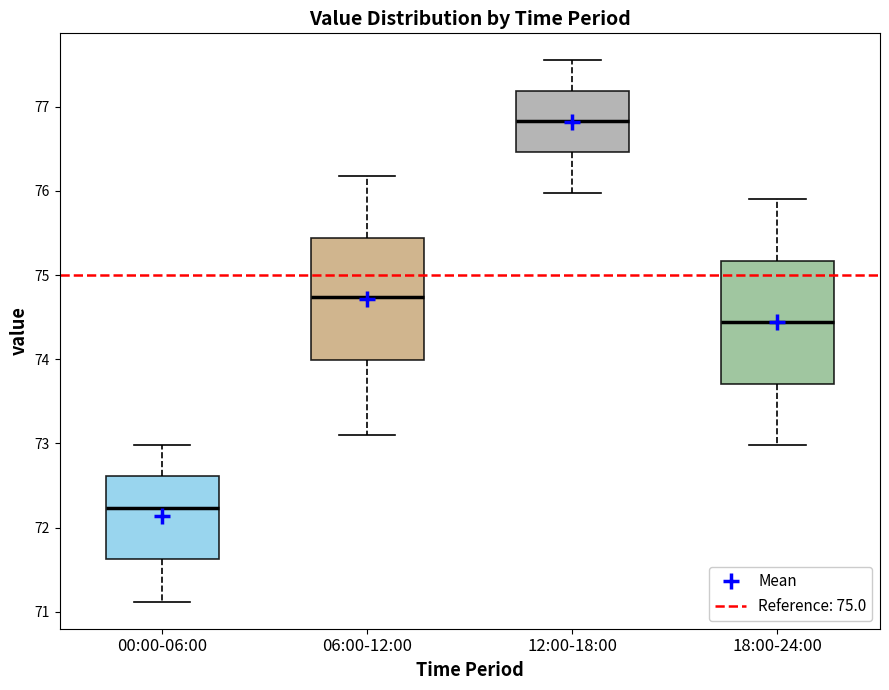

Where is the upper edge of the box for 00:00-06:00 on the y-axis? The values are not printed on the chart, so give them approximately, as read against the axis.

72.6